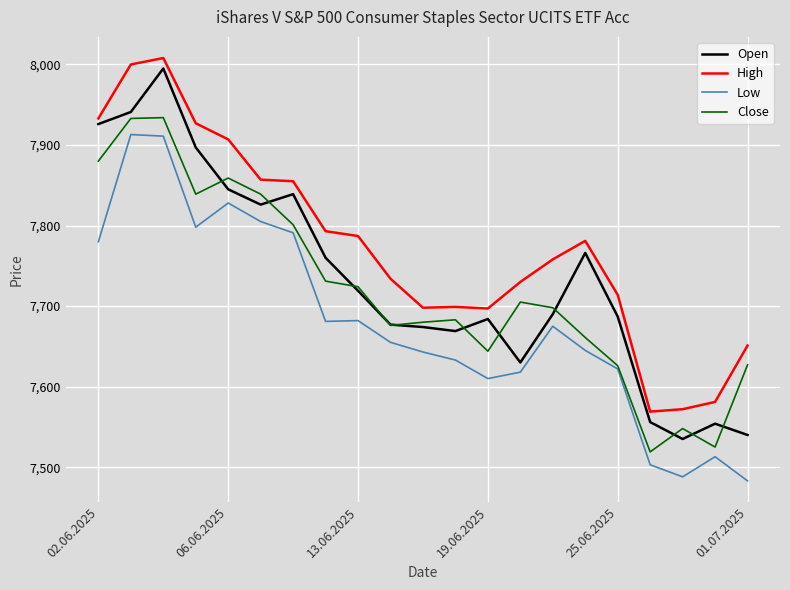

What is the lowest value of the High series?

7569